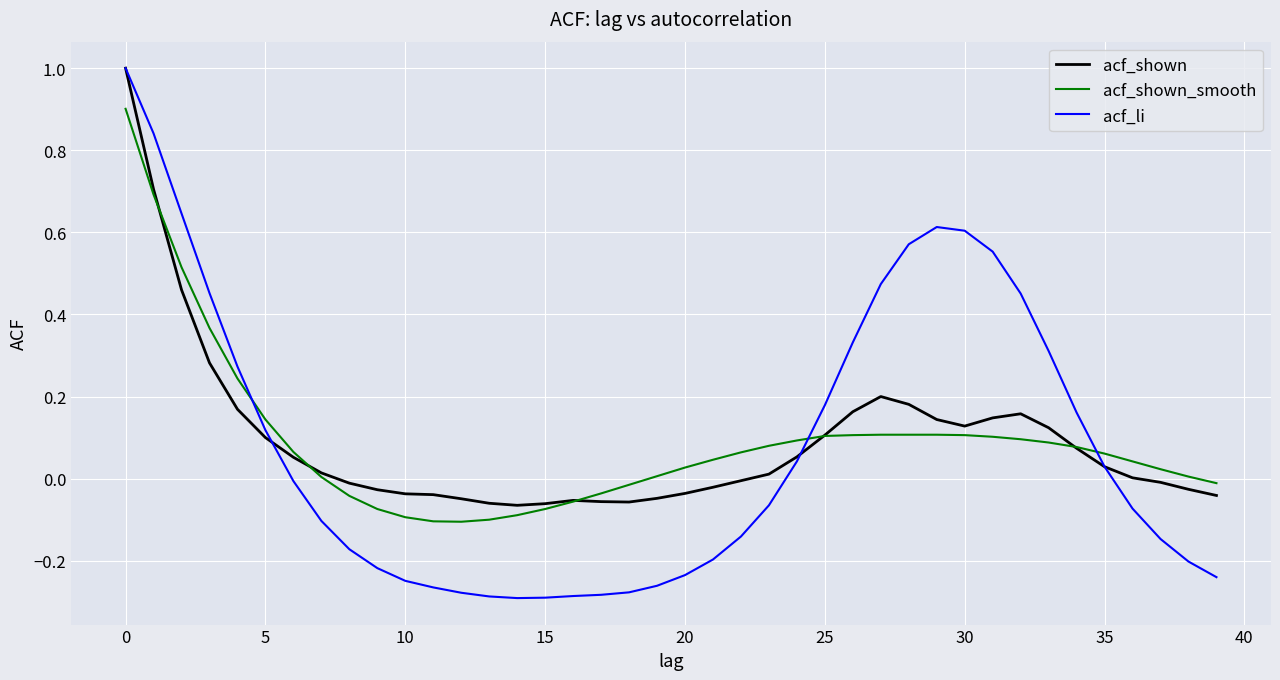

Which series has the largest range (max minus min)?

acf_li